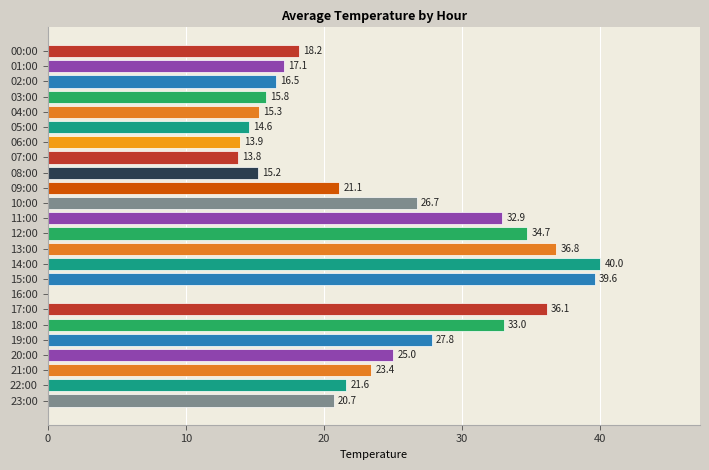

What is the change in value from 05:00 to 13:00?

+22.2